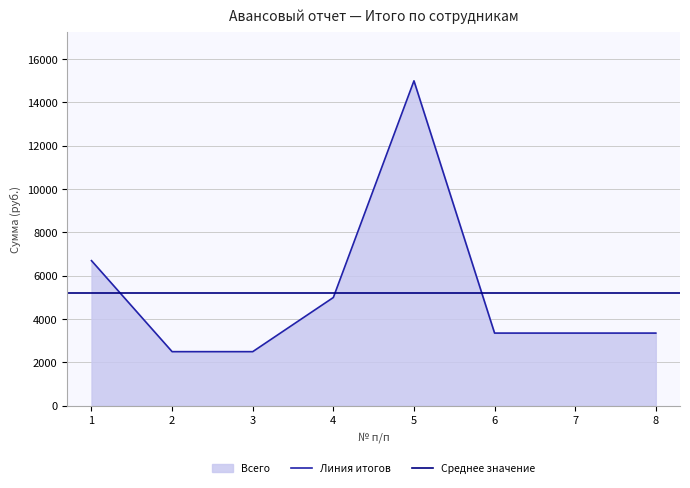

The value of Линия итогов at 7 is 1840. True or false?

False